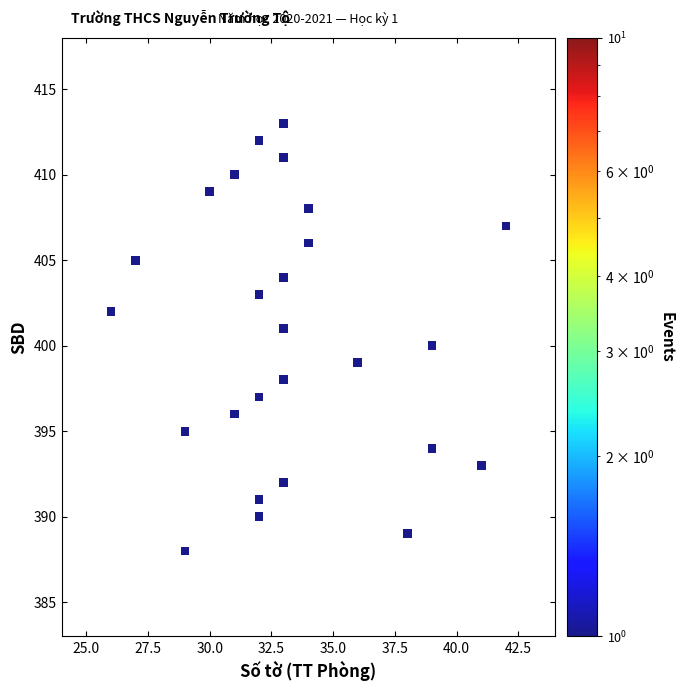

What is the range of X values (max minus min)?

16